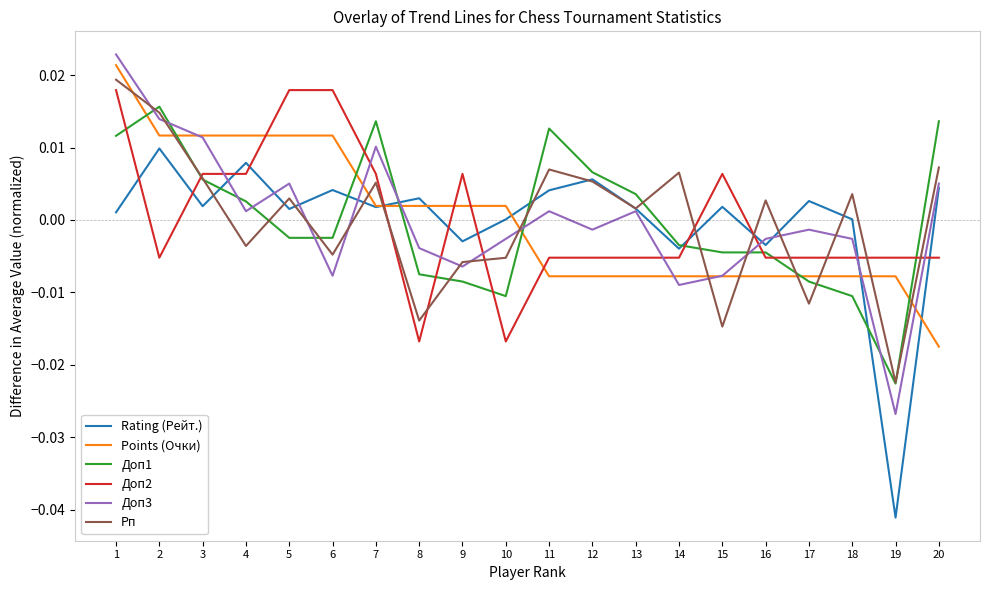

Which series changed the most between 3 and 17?

Points (Очки)